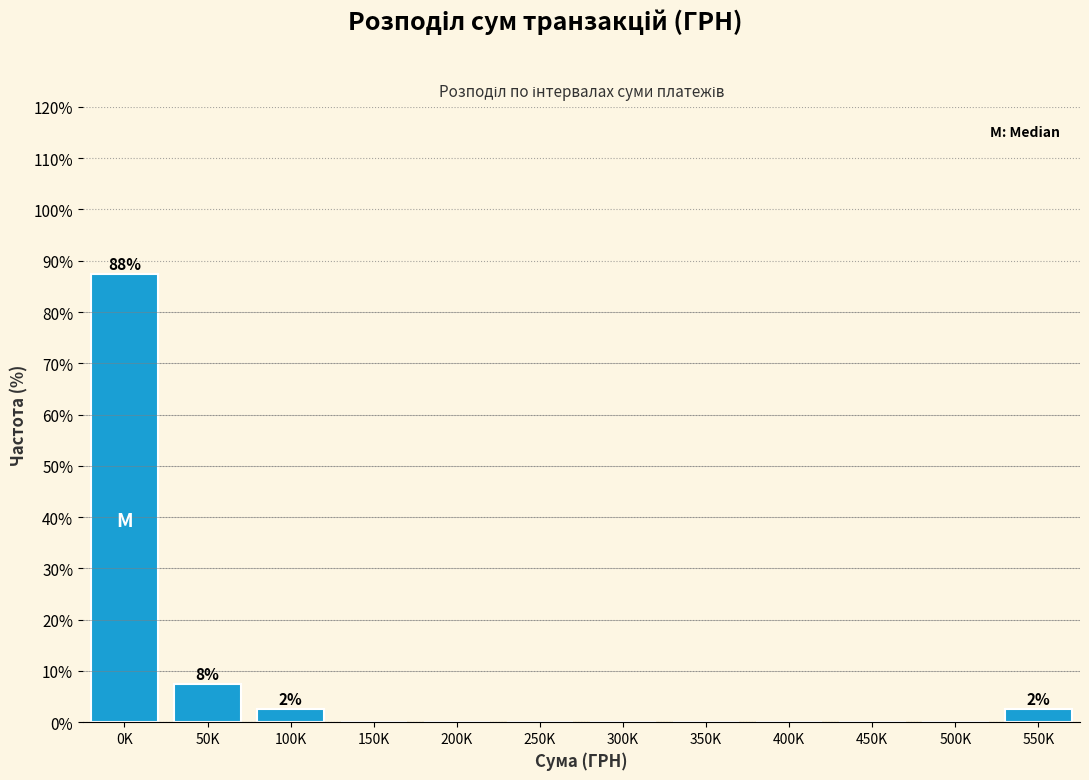

Reading left to right, what are all the values shown in this chart?

0K=87.5	50K=7.5	100K=2.5	150K=0.0	200K=0.0	250K=0.0	300K=0.0	350K=0.0	400K=0.0	450K=0.0	500K=0.0	550K=2.5